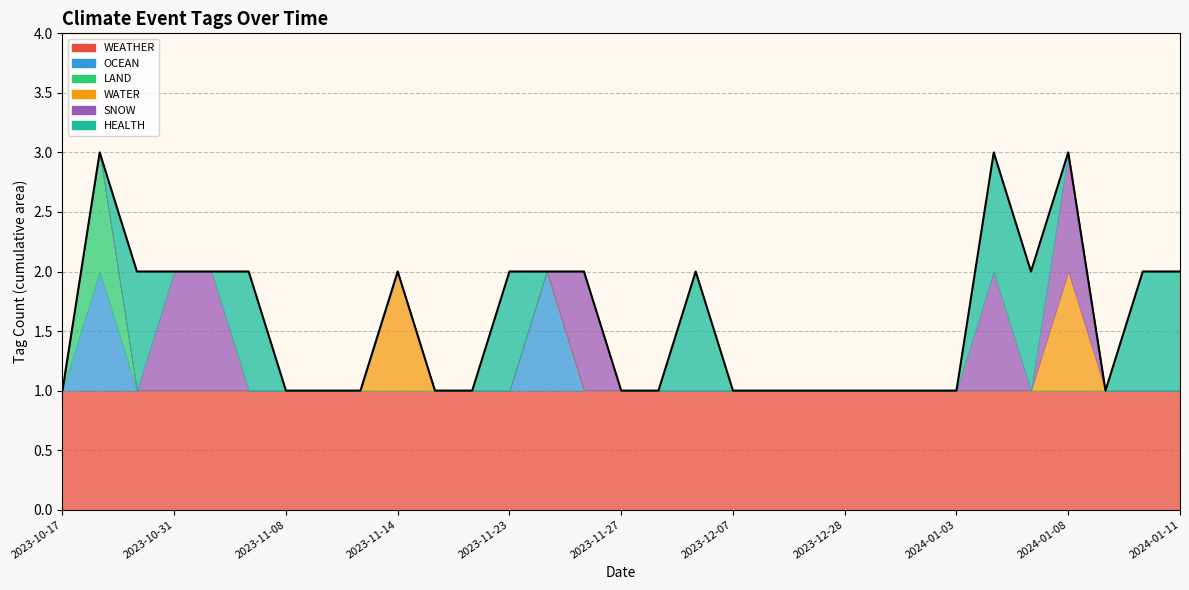

Does the chart display data point markers on the line(s)?

No